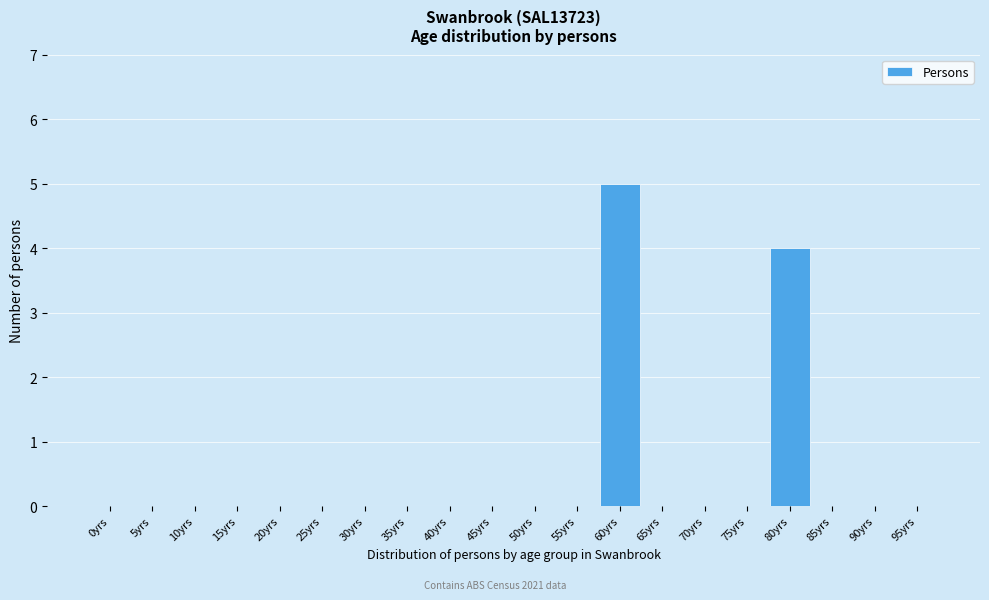

Reading left to right, extract all data points from this chart.

0yrs=0	5yrs=0	10yrs=0	15yrs=0	20yrs=0	25yrs=0	30yrs=0	35yrs=0	40yrs=0	45yrs=0	50yrs=0	55yrs=0	60yrs=5	65yrs=0	70yrs=0	75yrs=0	80yrs=4	85yrs=0	90yrs=0	95yrs=0